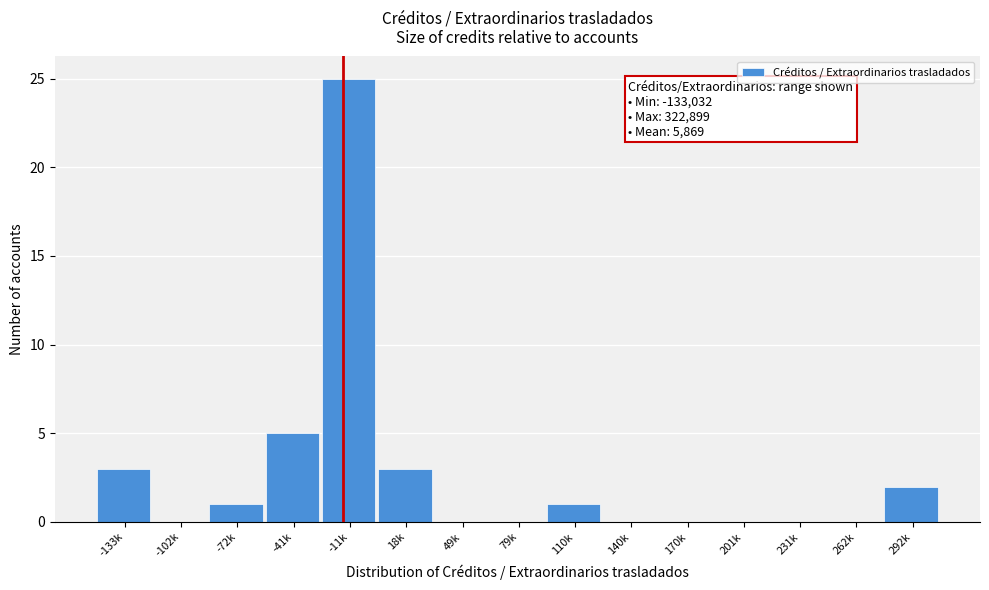

Reading right to left, list all the values displayed in this chart.

292k=2	262k=0	231k=0	201k=0	170k=0	140k=0	110k=1	79k=0	49k=0	18k=3	-11k=25	-41k=5	-72k=1	-102k=0	-133k=3